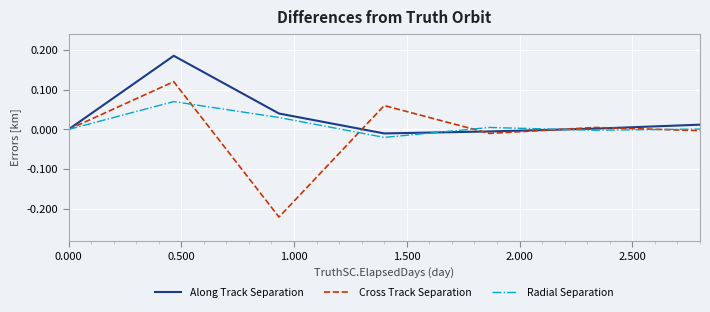

List the series in order of their peak value, lowest first.

Radial Separation, Cross Track Separation, Along Track Separation